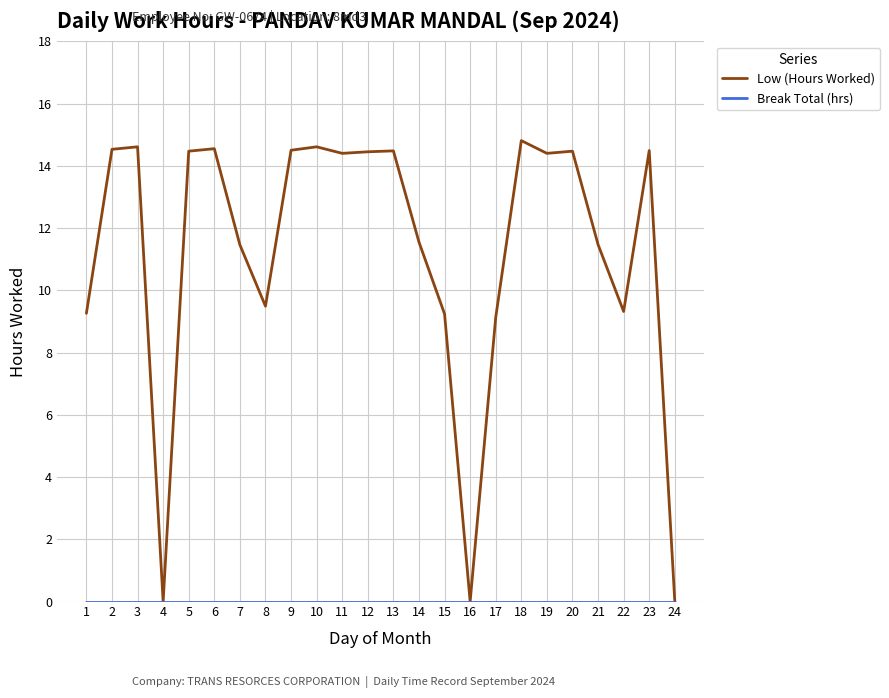

At which label does Low (Hours Worked) reach its peak?

18